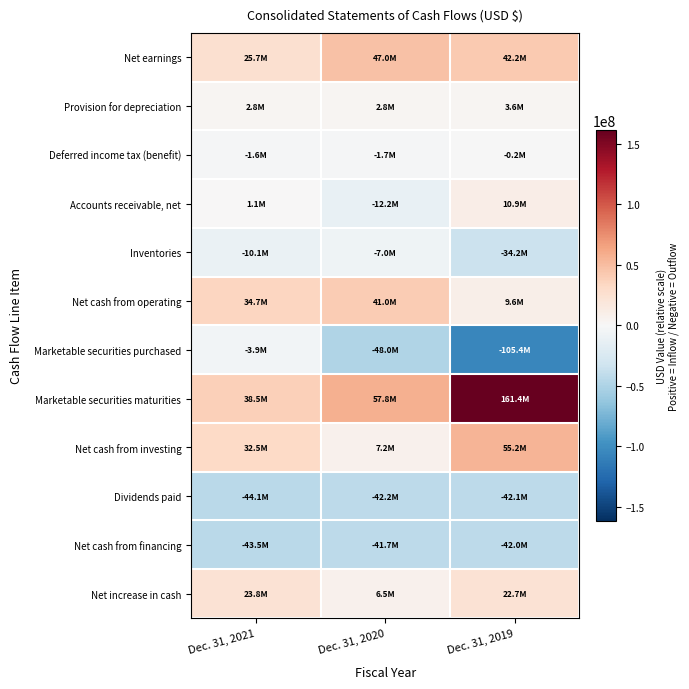

What is the total value across all series at Dec. 31, 2021?

55826000